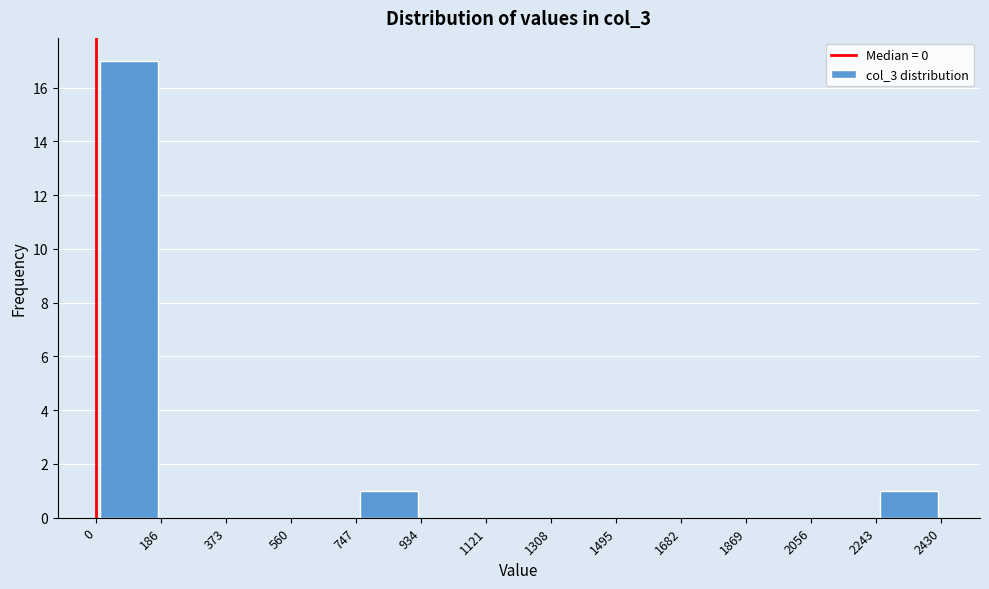

Reading left to right, list every bar in this chart as the range it spans on the x-axis followed by its height. The values are not printed on the chart, so give them approximately, as read against the axis.

0 to 186: 17
186 to 373: 0
373 to 560: 0
560 to 747: 0
747 to 934: 1
934 to 1121: 0
1121 to 1308: 0
1308 to 1495: 0
1495 to 1682: 0
1682 to 1869: 0
1869 to 2056: 0
2056 to 2243: 0
2243 to 2430: 1